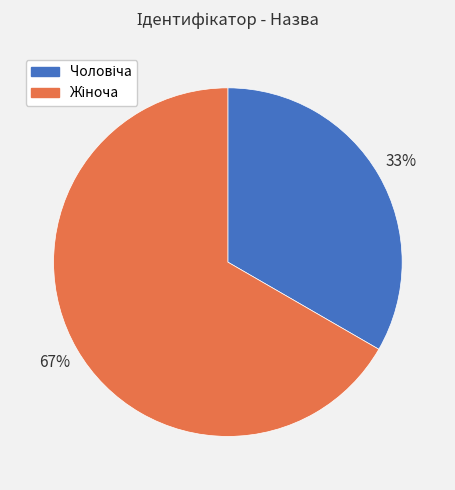

To the nearest percent, what is the average slice percentage?

50%